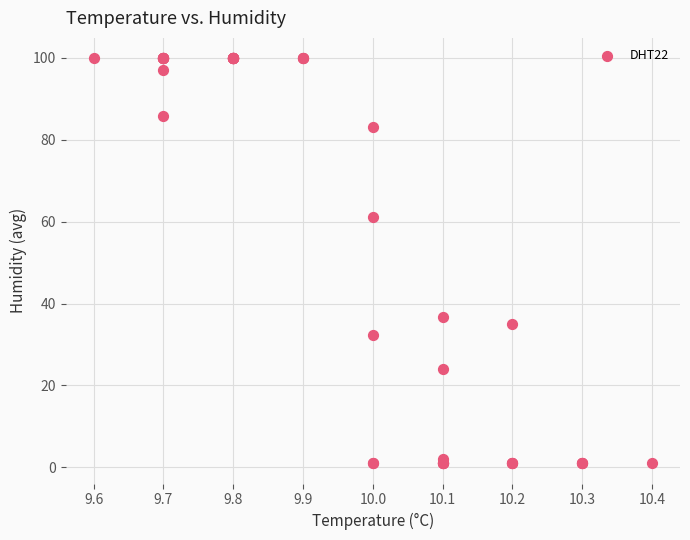

What Y value in the scatter plot is closest to 50?

61.2